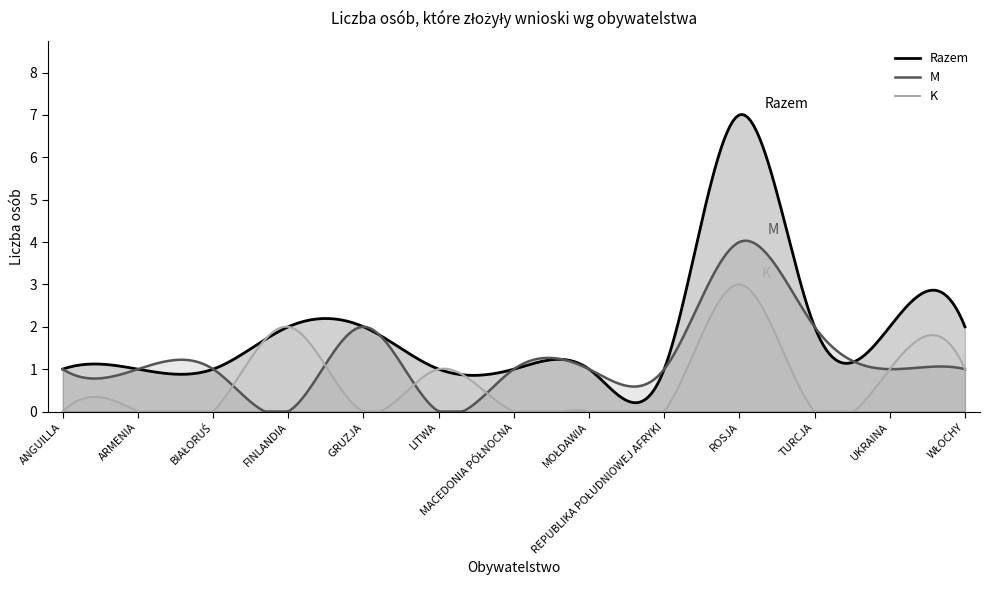

What is the average value of the K series?

0.7